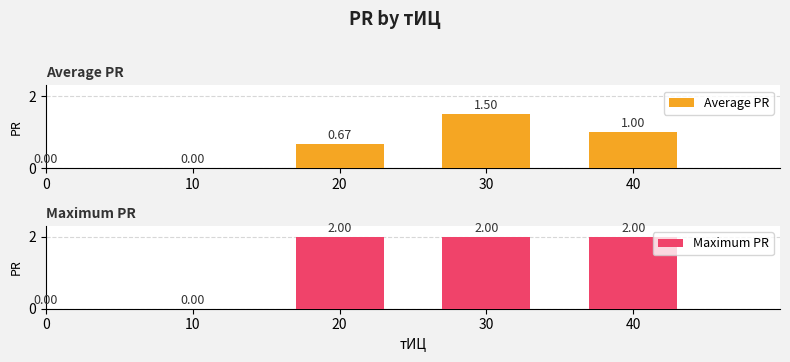

Which series has the widest spread of values?

Maximum PR